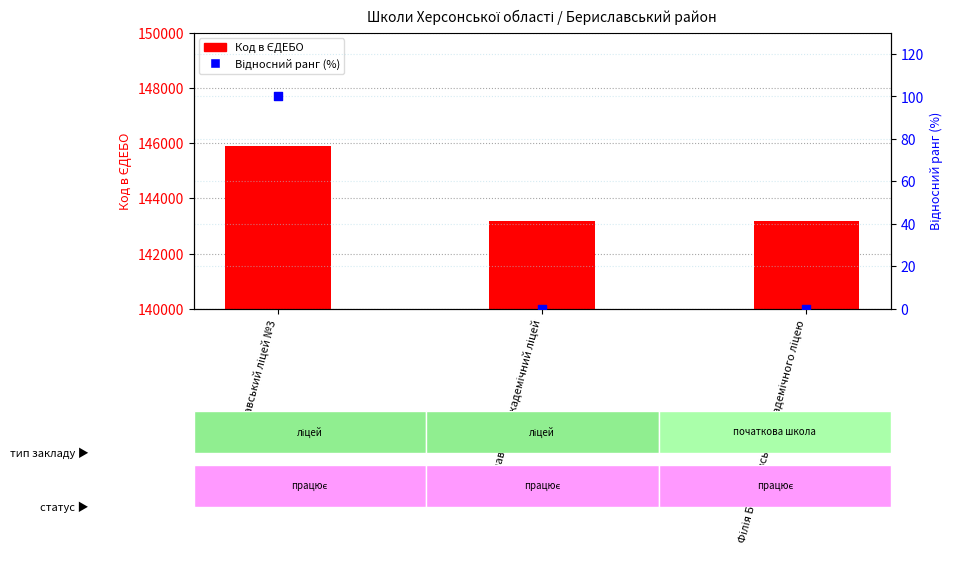

What are all the series names shown in the legend?

Код в ЄДЕБО, Відносний ранг (%)